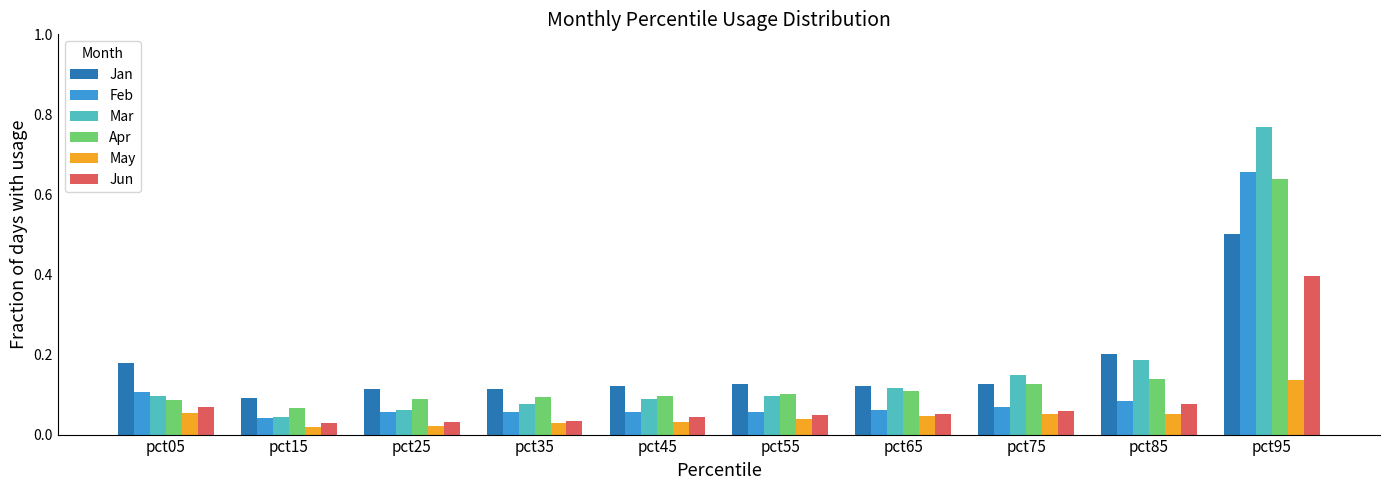

True or false: Jan has a value of 0.1 at pct15.

True